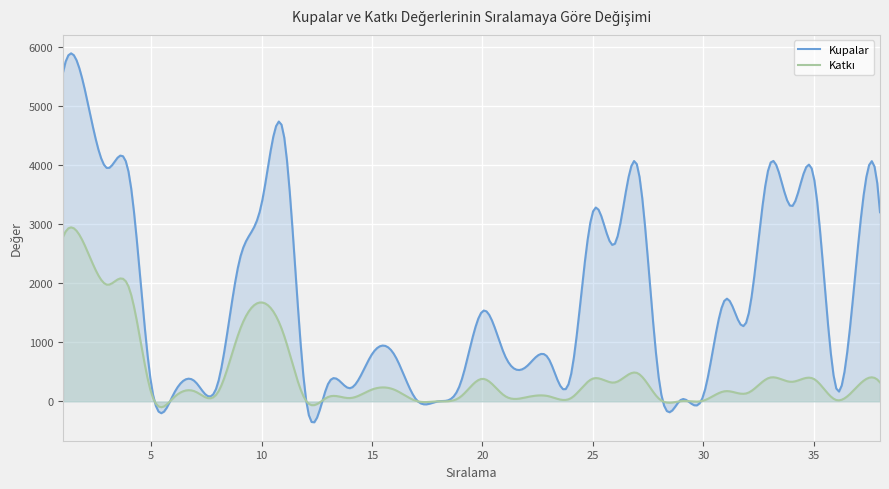

True or false: Kupalar has a value of 147 at 28.

False